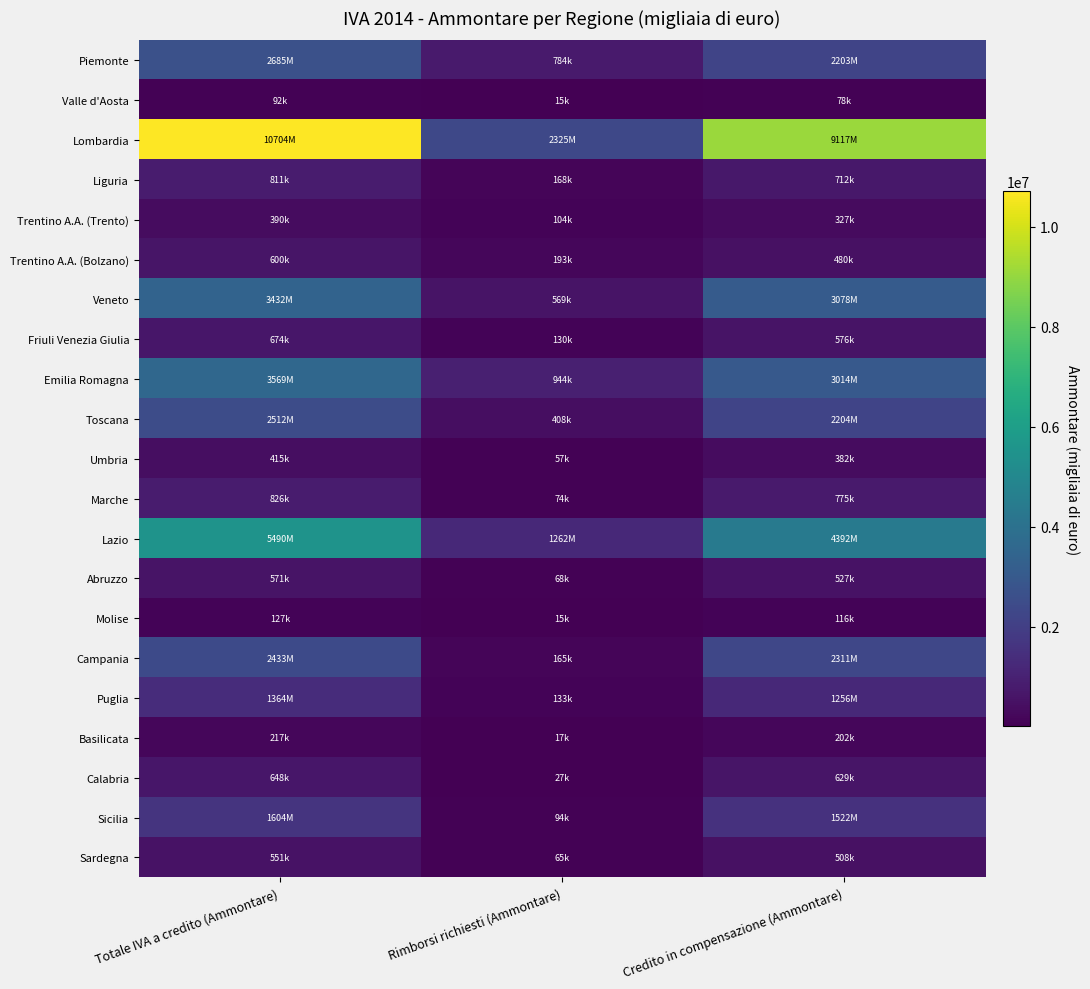

At how many categories does at least one series exceed 2358070?

2